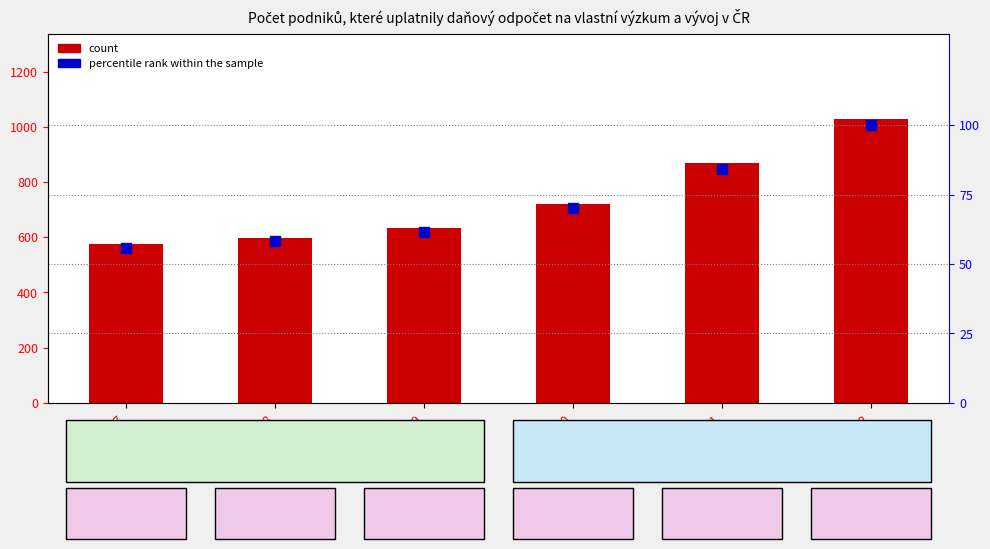

Which series has the widest spread of Y values?

count